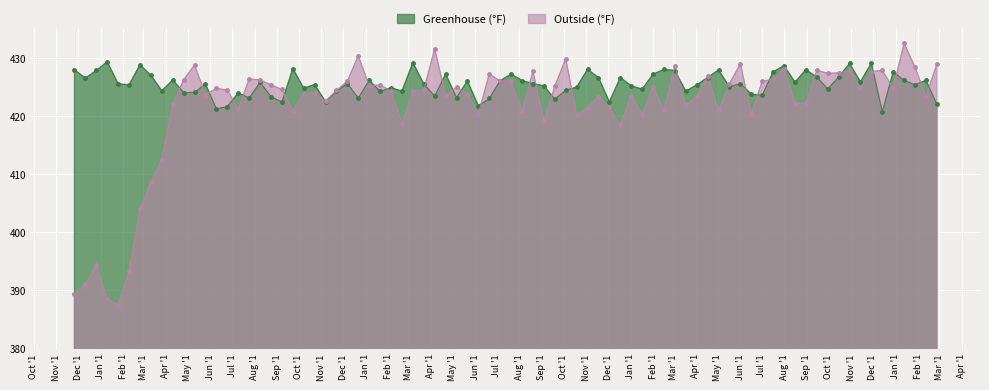

At how many categories does at least one series exceed 417?

80